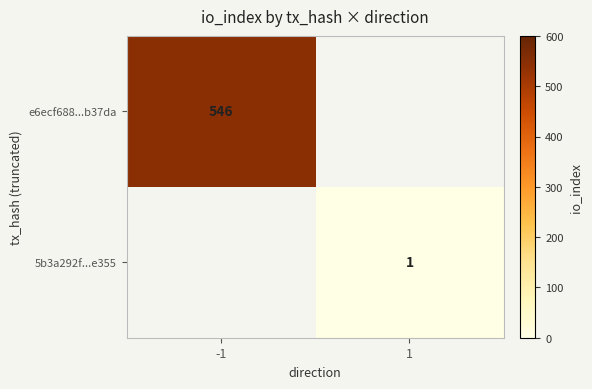

The value of 5b3a292f...e355 at 1 is 0. True or false?

False